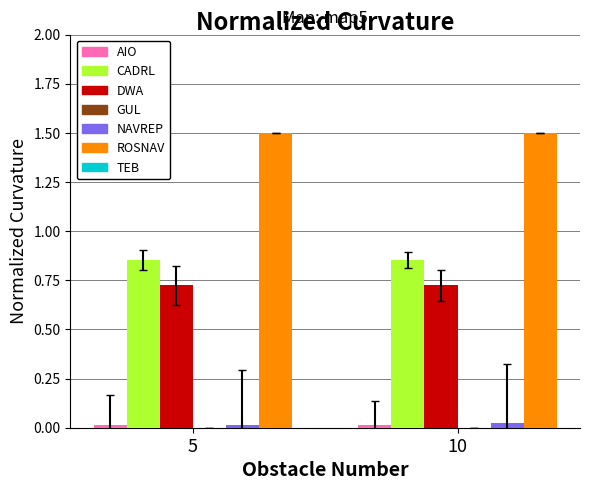

What is the greatest value displayed?

1.5